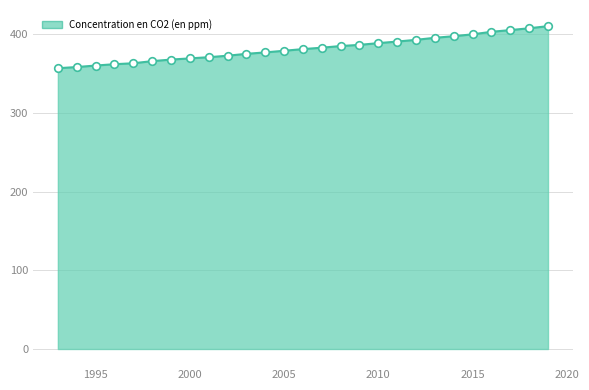

What is the difference between the maximum and minimum values?

53.5